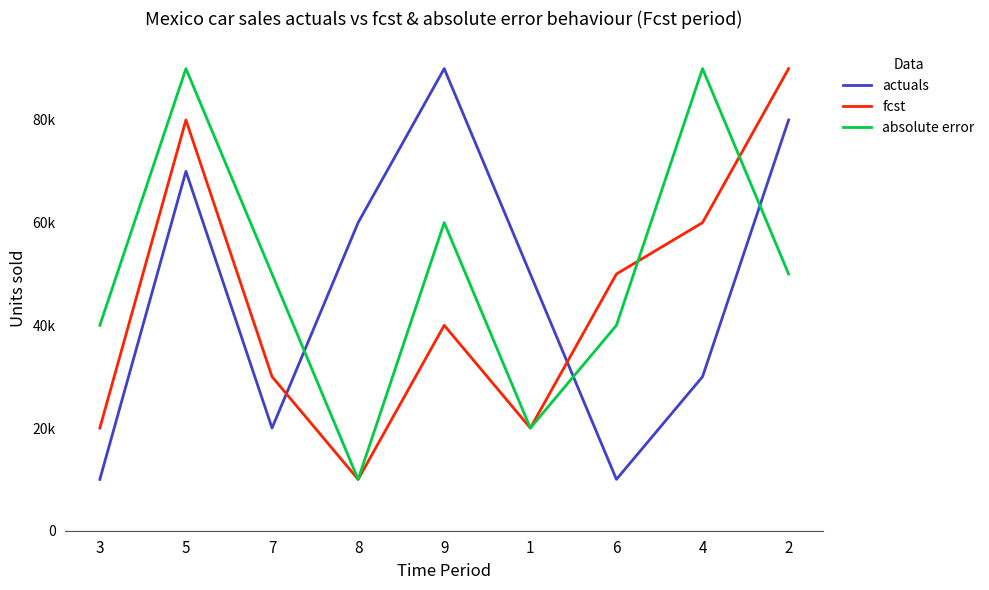

Rank the series by their average value, from highest to lowest.

absolute error, actuals, fcst